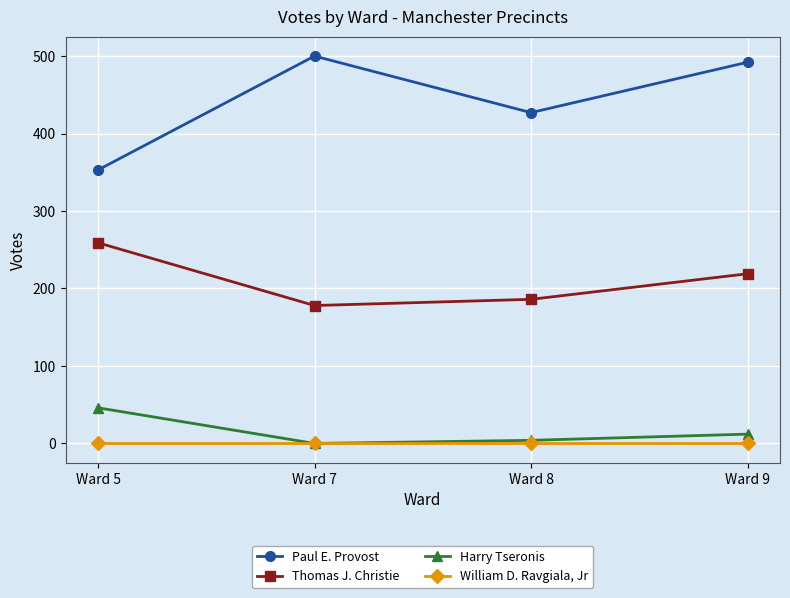

Rank the series by their maximum value, from lowest to highest.

William D. Ravgiala, Jr, Harry Tseronis, Thomas J. Christie, Paul E. Provost